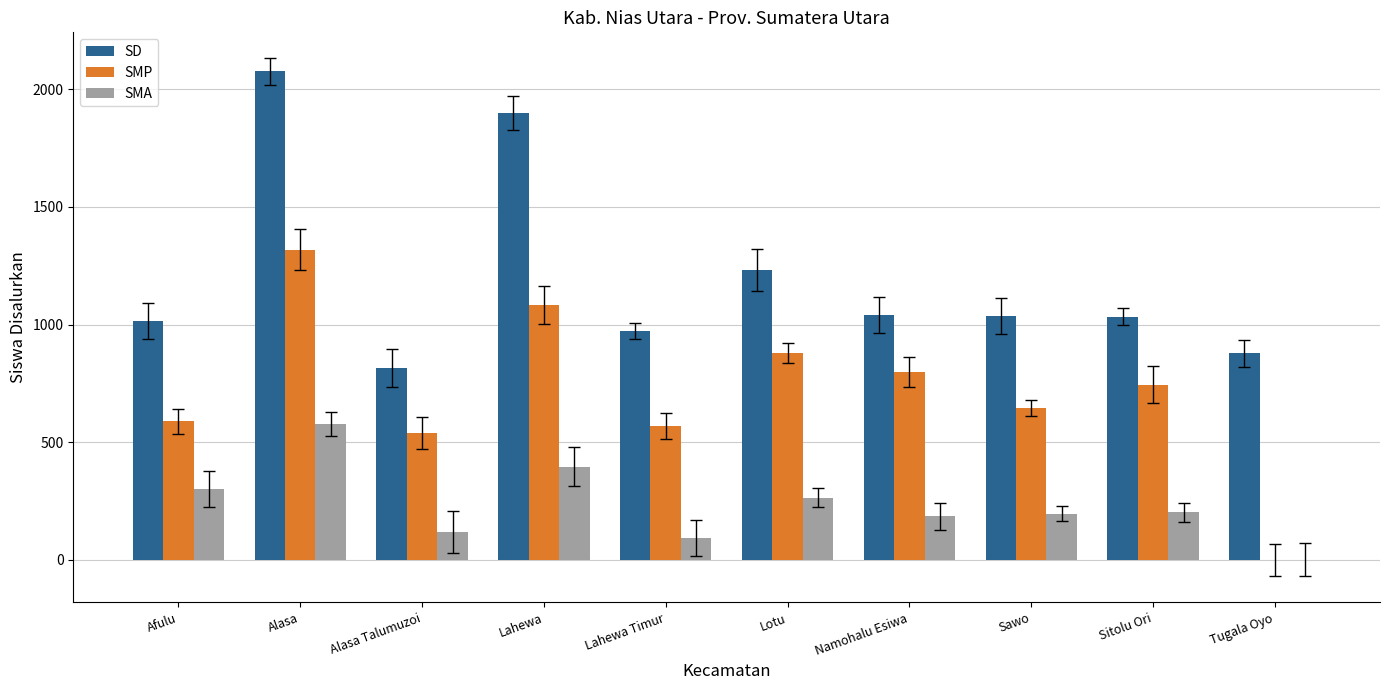

At which category is the sum across all series the highest?

Alasa